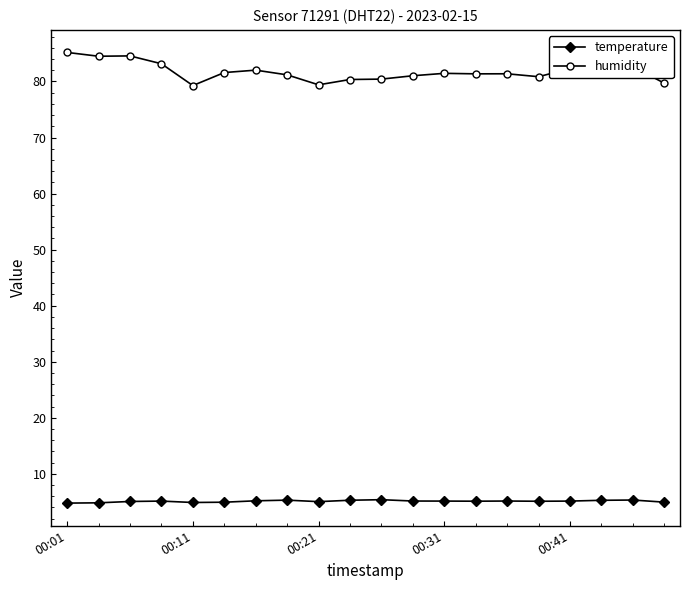

Rank the series by their average value, from highest to lowest.

humidity, temperature